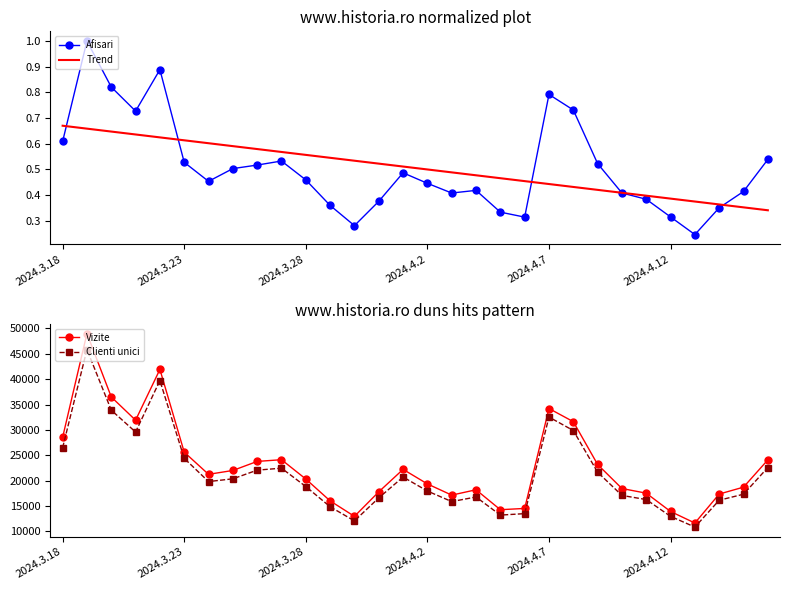

True or false: Afisari has a value of 0.8 at 2024.4.7.

True